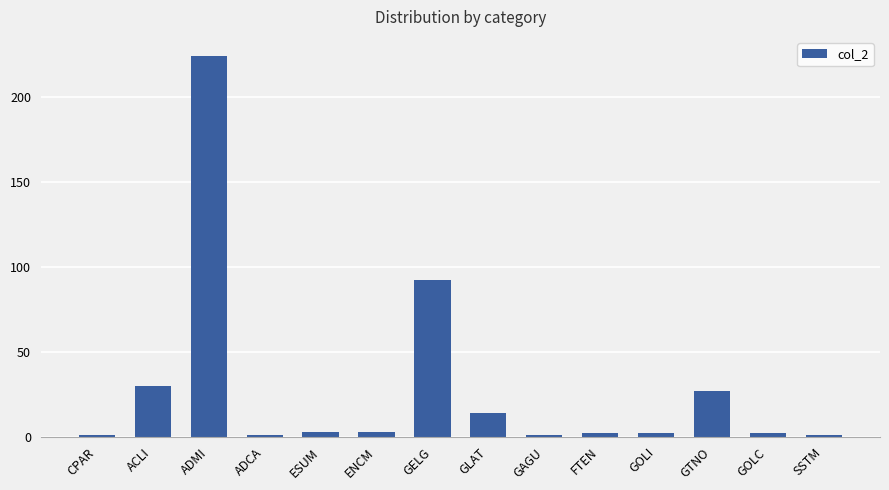

Are the bars horizontal?

No